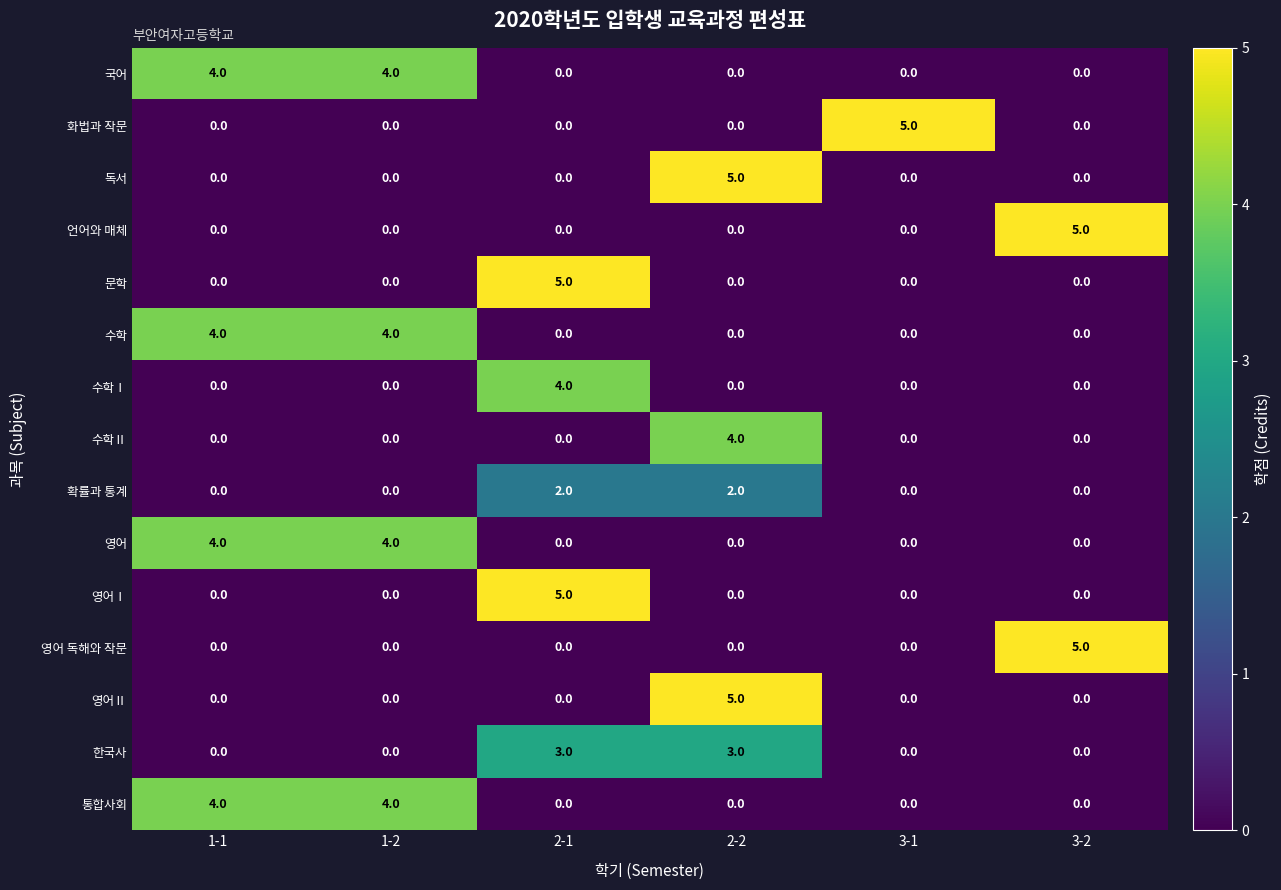

The value of 수학Ⅰ at 2-1 is 4. True or false?

True